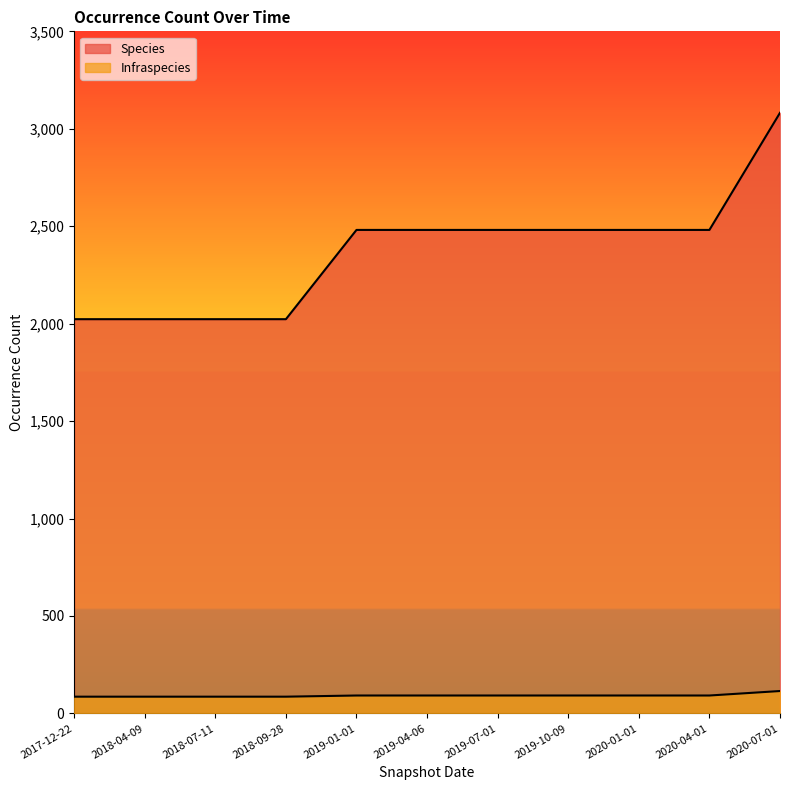

Is the value of Infraspecies at 2019-07-01 greater than the value of Species at 2020-07-01?

No